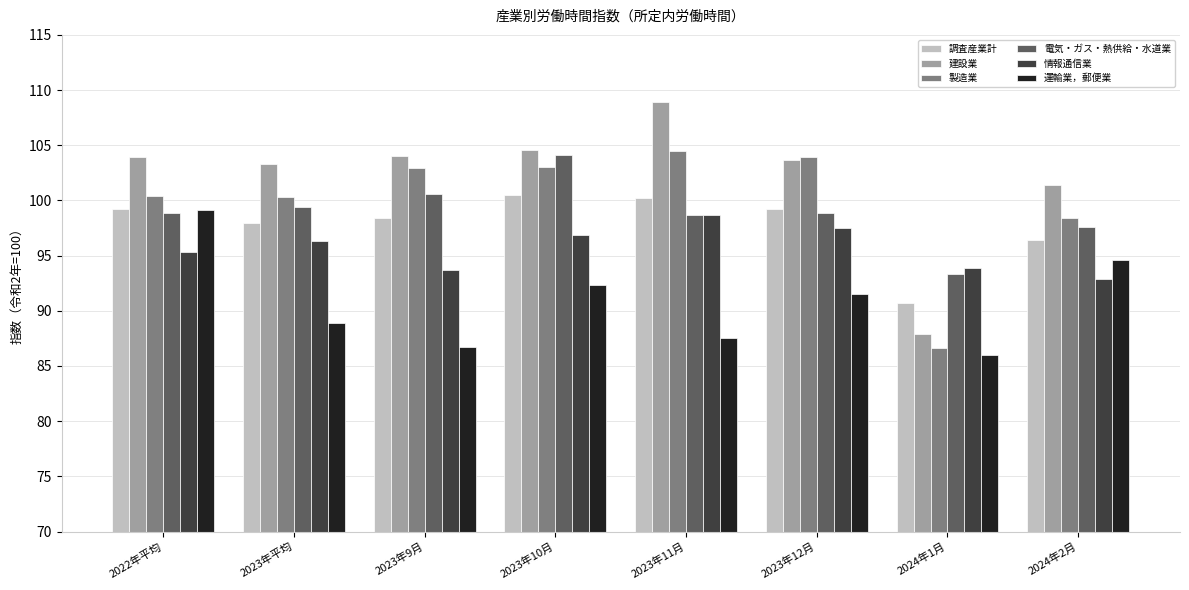

What is the spread (max minus min) of values at 2022年平均?

8.6